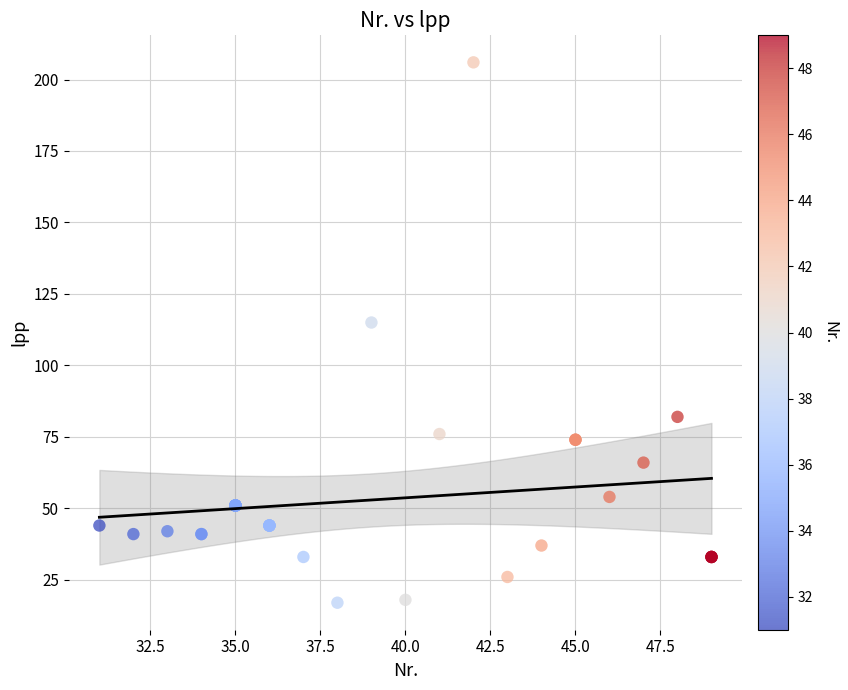

What Y value in the scatter plot is closest to 111?

115